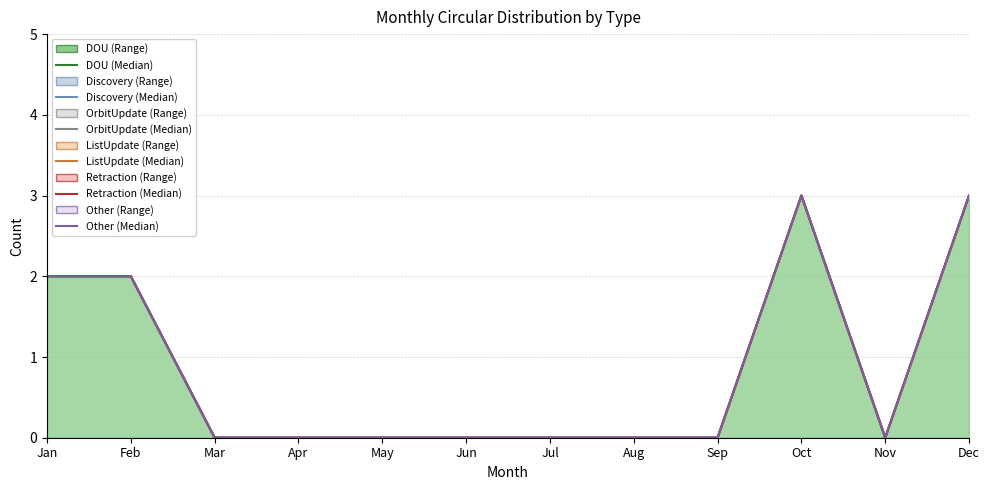

True or false: ListUpdate (Median) and Discovery (Median) intersect in this chart.

False